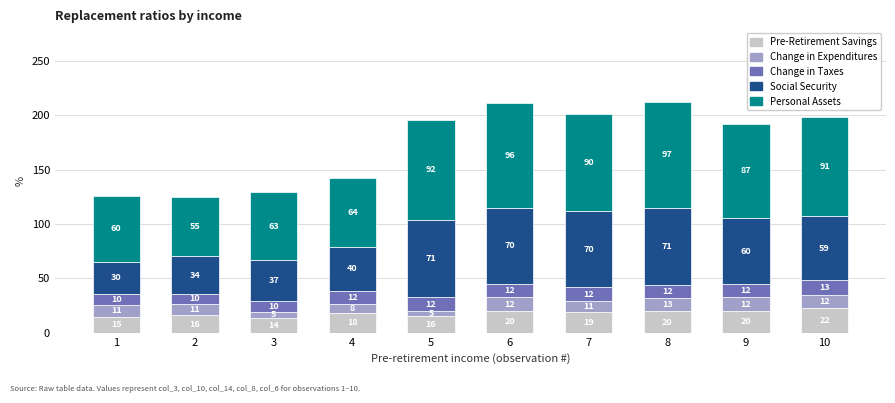

How many bars are there in total?

10